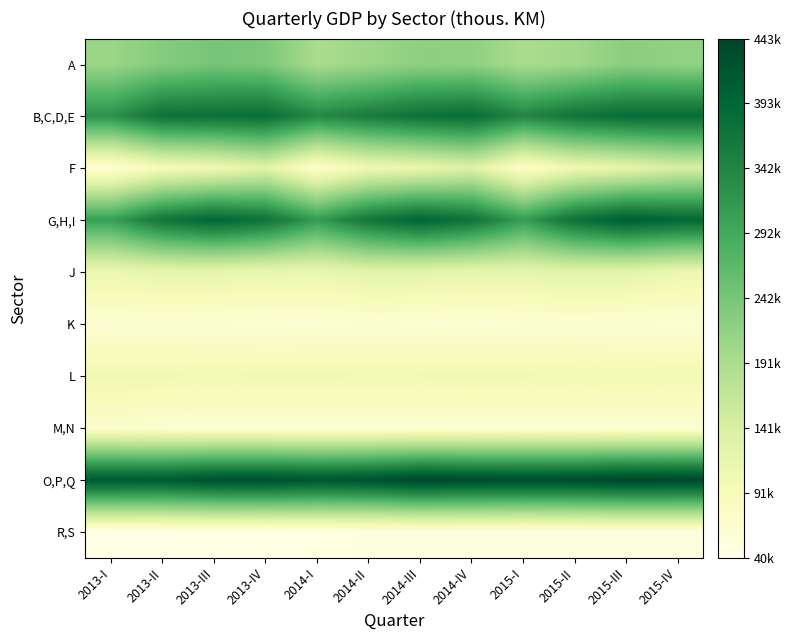

At how many categories does at least one series exceed 189618?

12